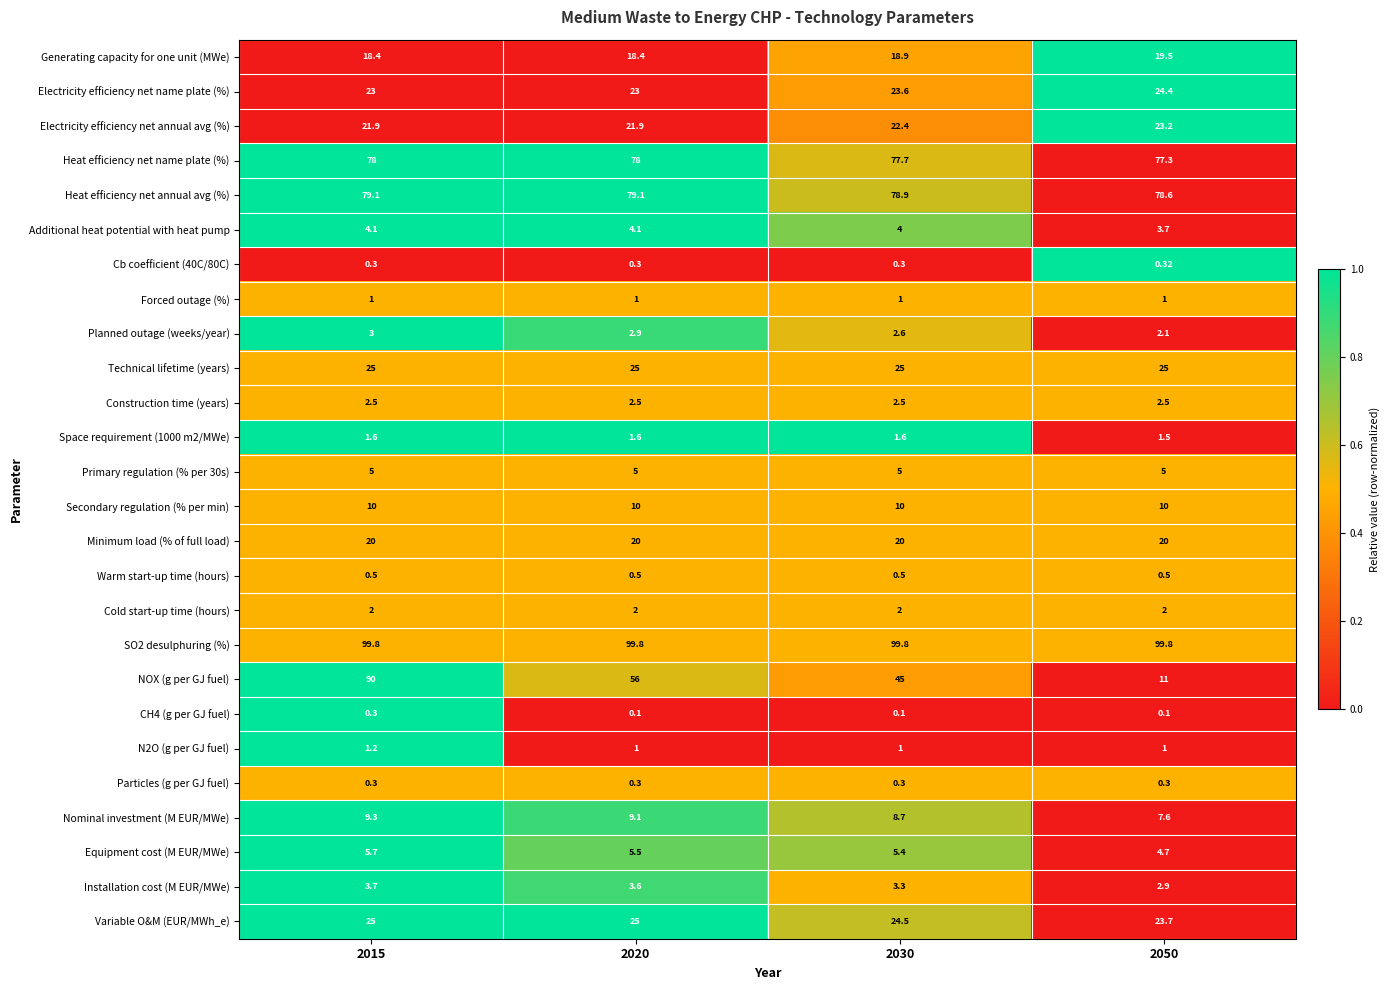

Is the value of Variable O&M (EUR/MWh_e) at 2050 greater than the value of CH4 (g per GJ fuel) at 2030?

Yes